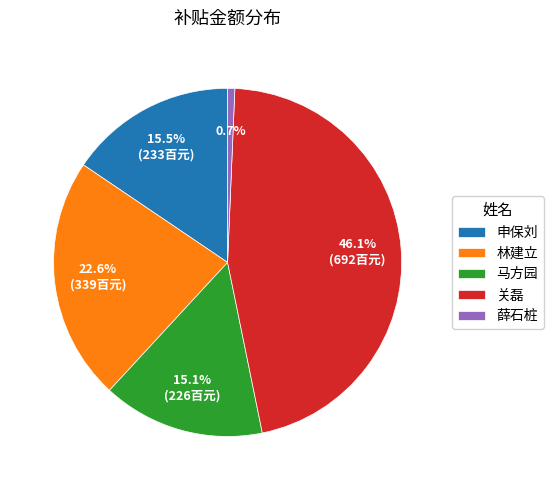

True or false: 薛石桩 accounts for 1% of the total.

True